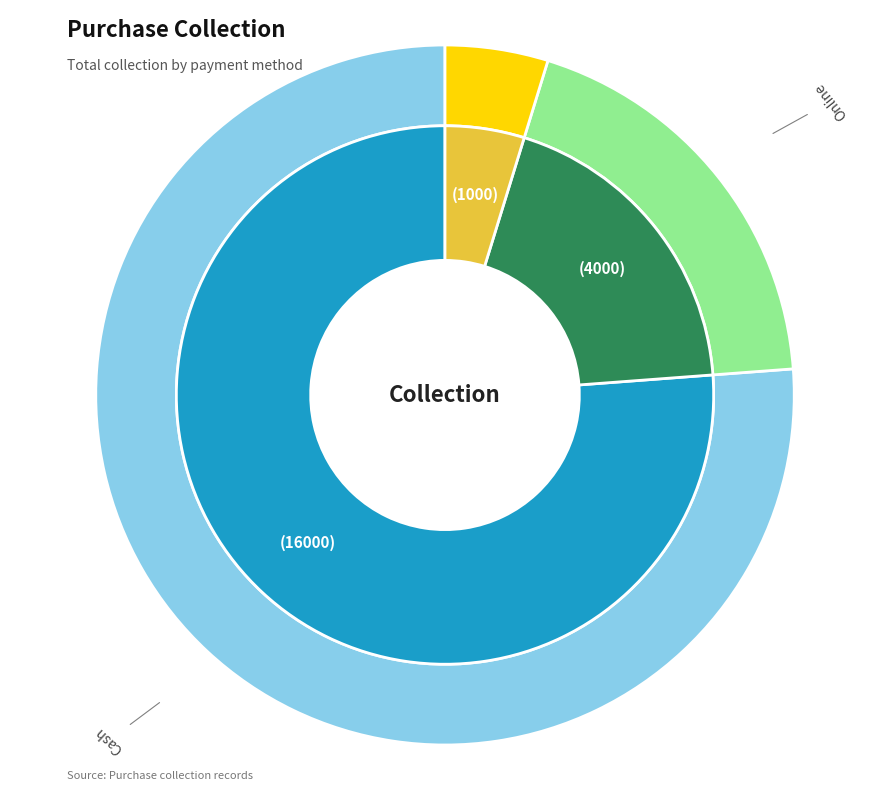

How many segments does this pie chart have?

3